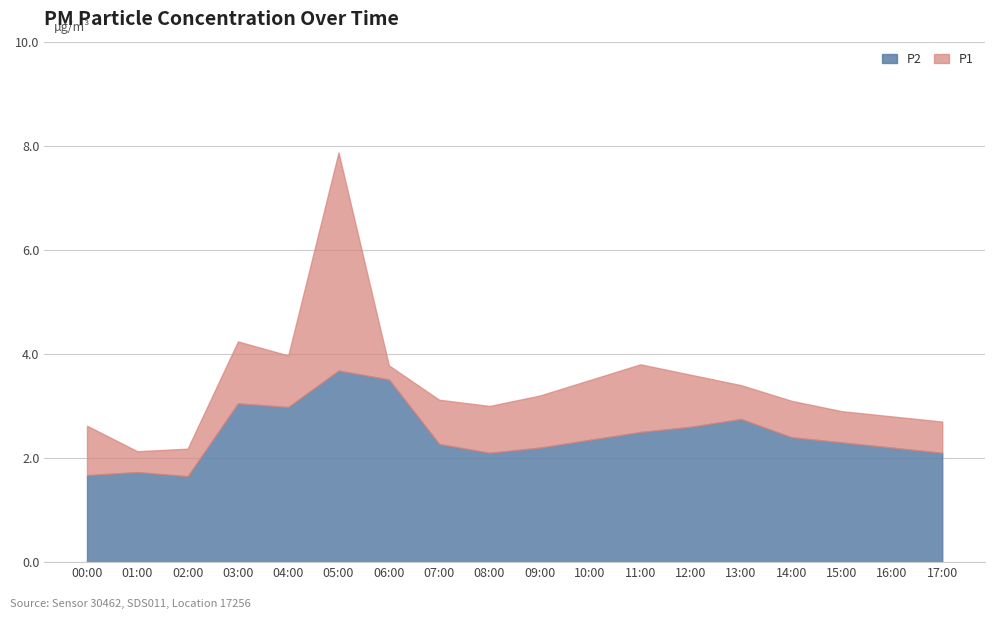

Is it true that P2 equals 3.8 at 10:00?

False